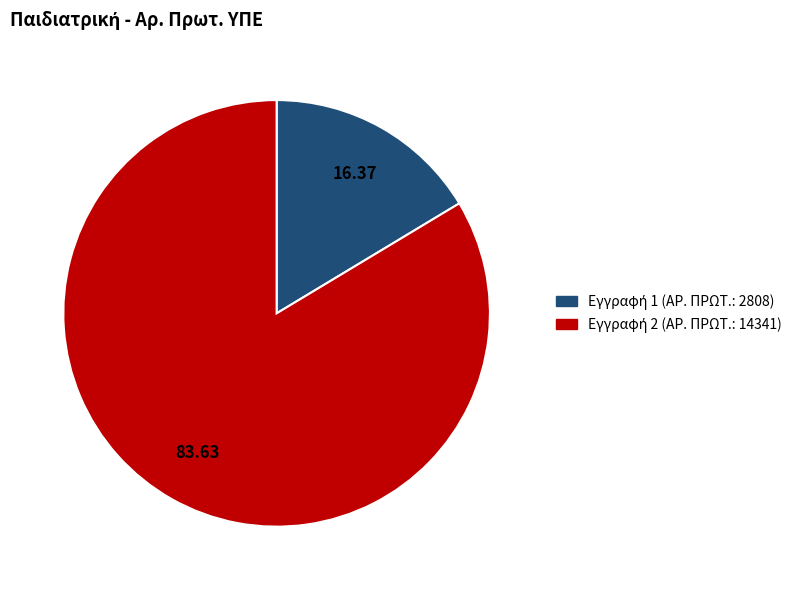

Is there a majority slice in this chart?

Yes